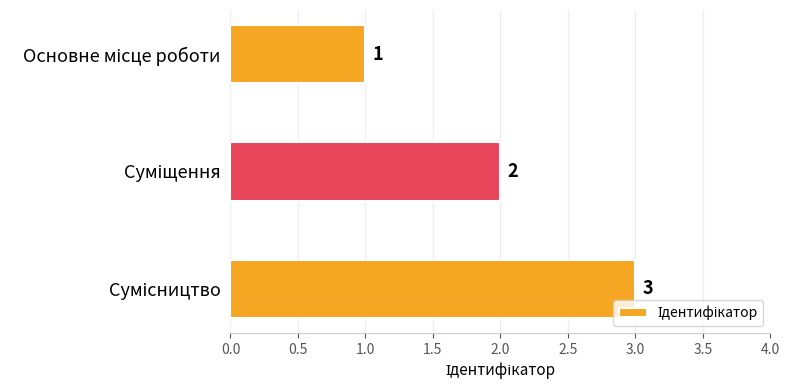

How many values are between 1 and 3?

3